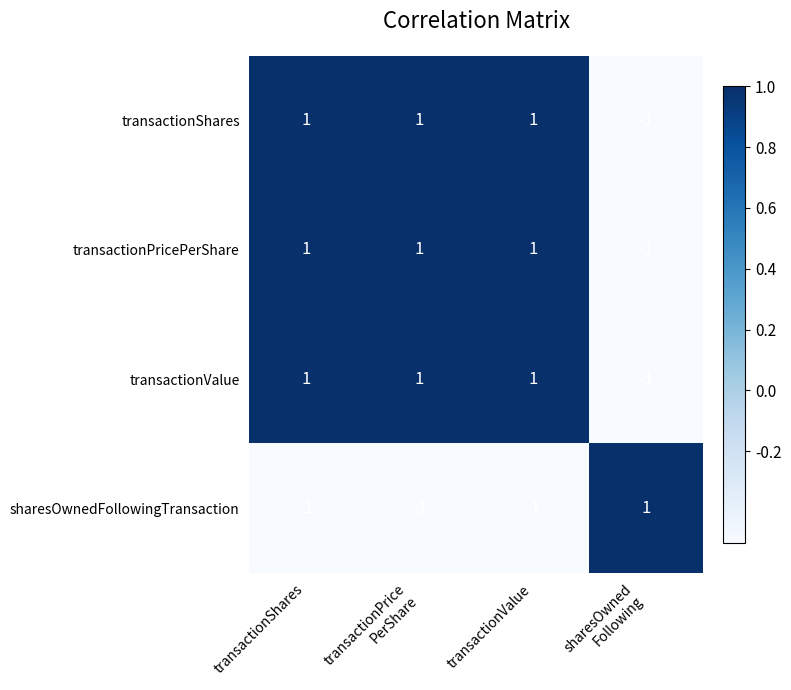

Count the sharesOwnedFollowingTransaction values in the range -1 to 1.

4